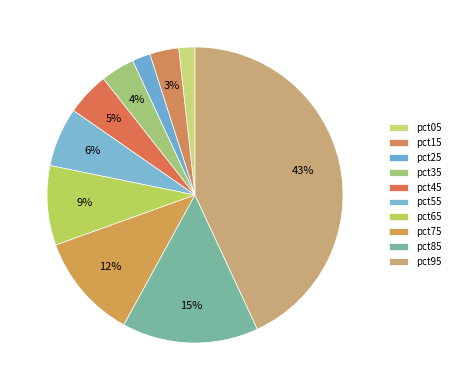

Count the number of slices in the pie.

10